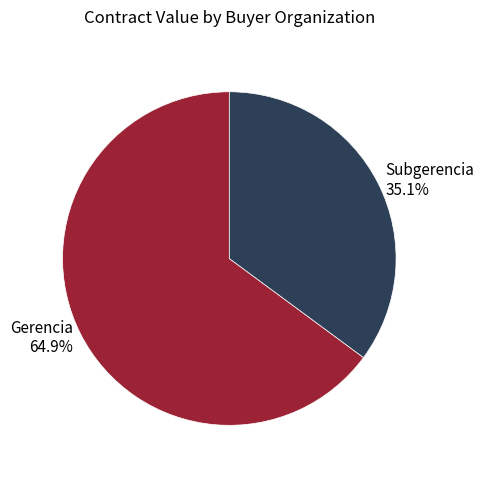

Which category has the biggest portion of the pie?

Gerencia 64.9%